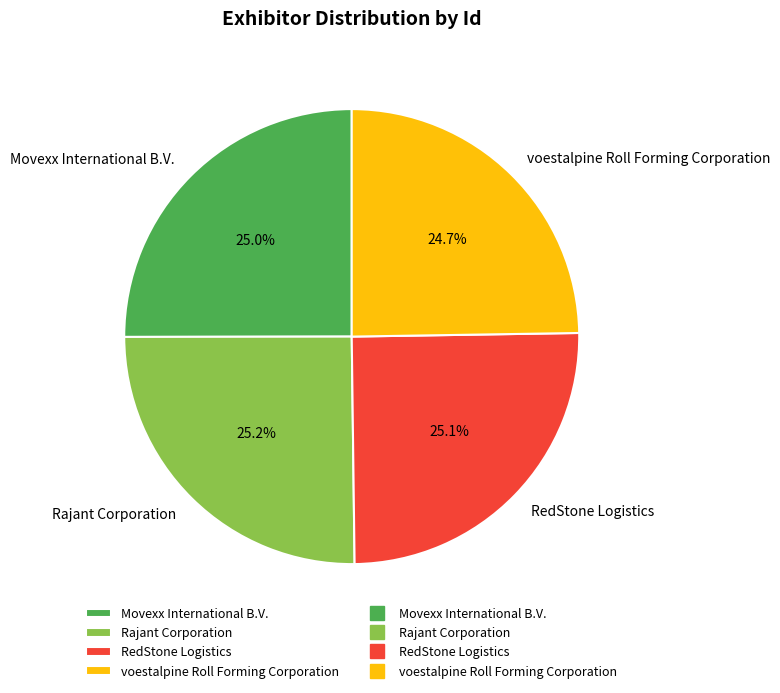

How many slices are in this pie chart?

4